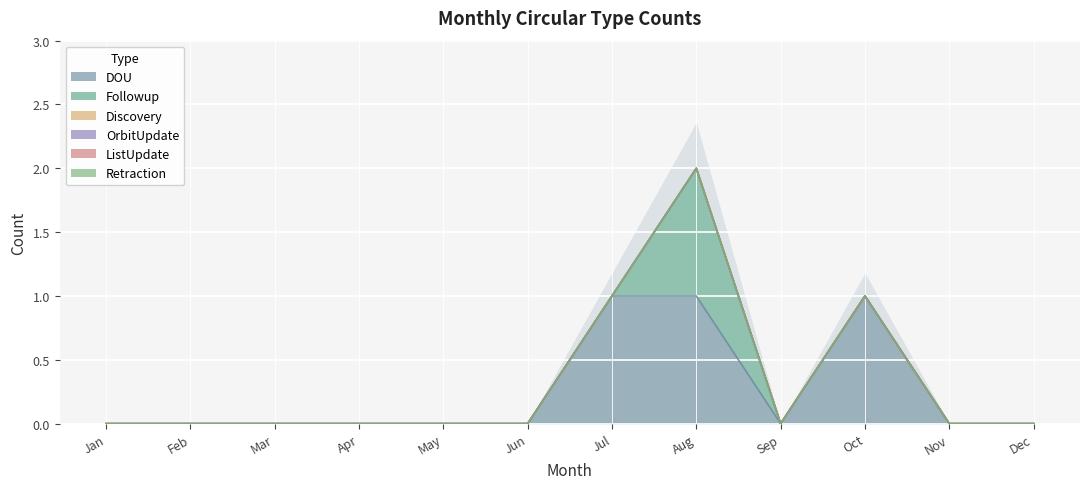

Which series changed the most between Mar and Jun?

DOU